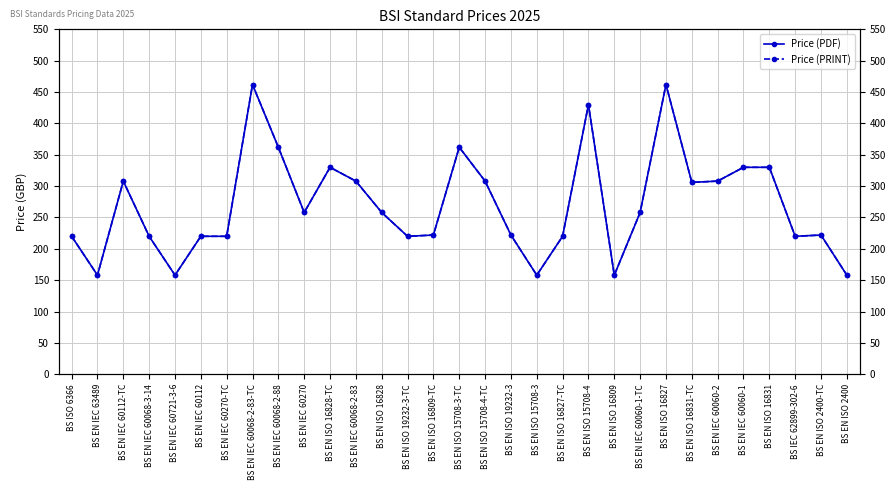

What is the sum of all Price (PDF) values?

8376